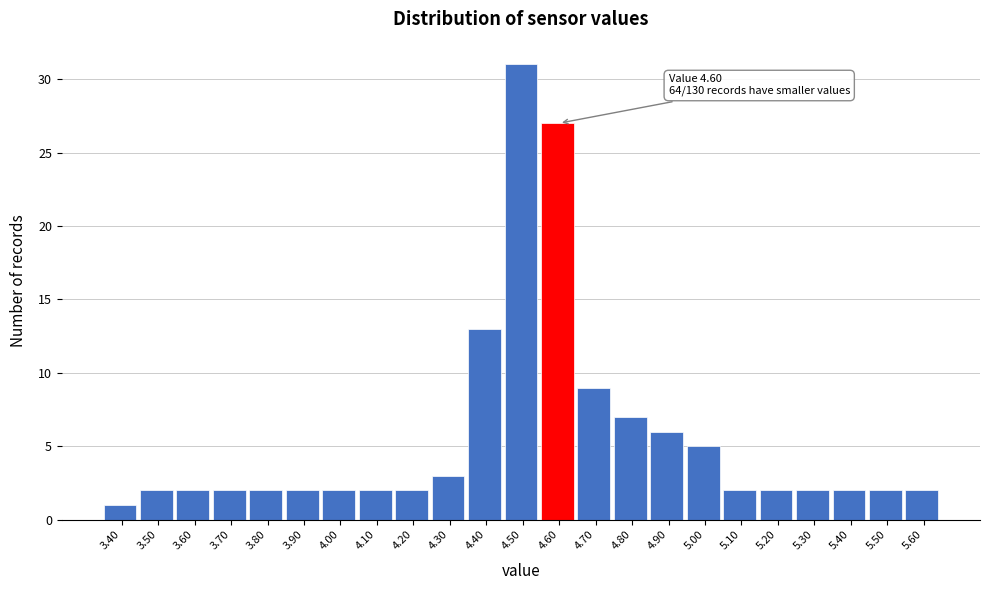

Which range on the x-axis has the tallest bar?

4.45 to 4.55